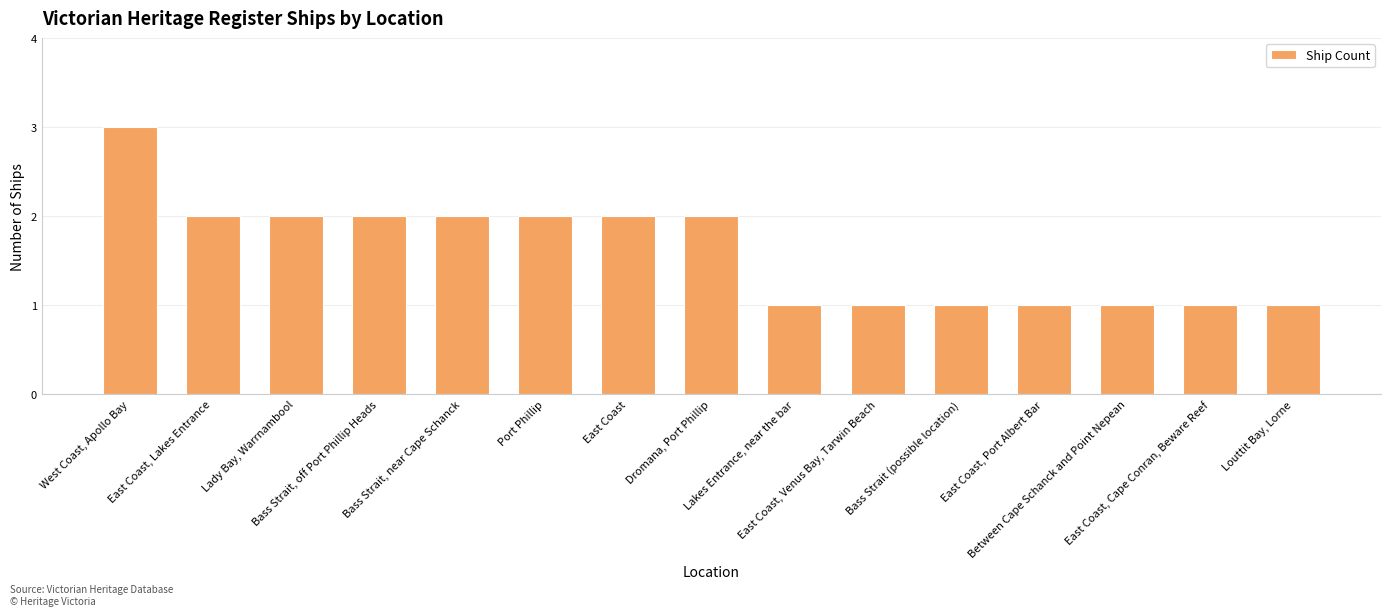

What is the label of the 10th bar from the left?

East Coast, Venus Bay, Tarwin Beach